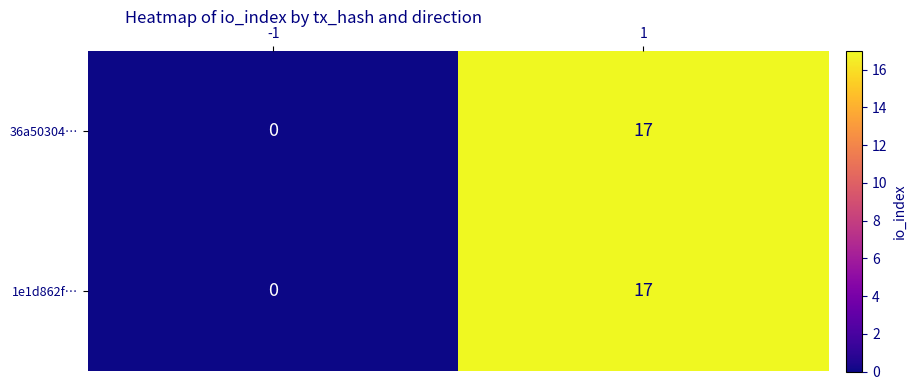

What is the sum of the 1e1d862f… values at -1 and 1?

17